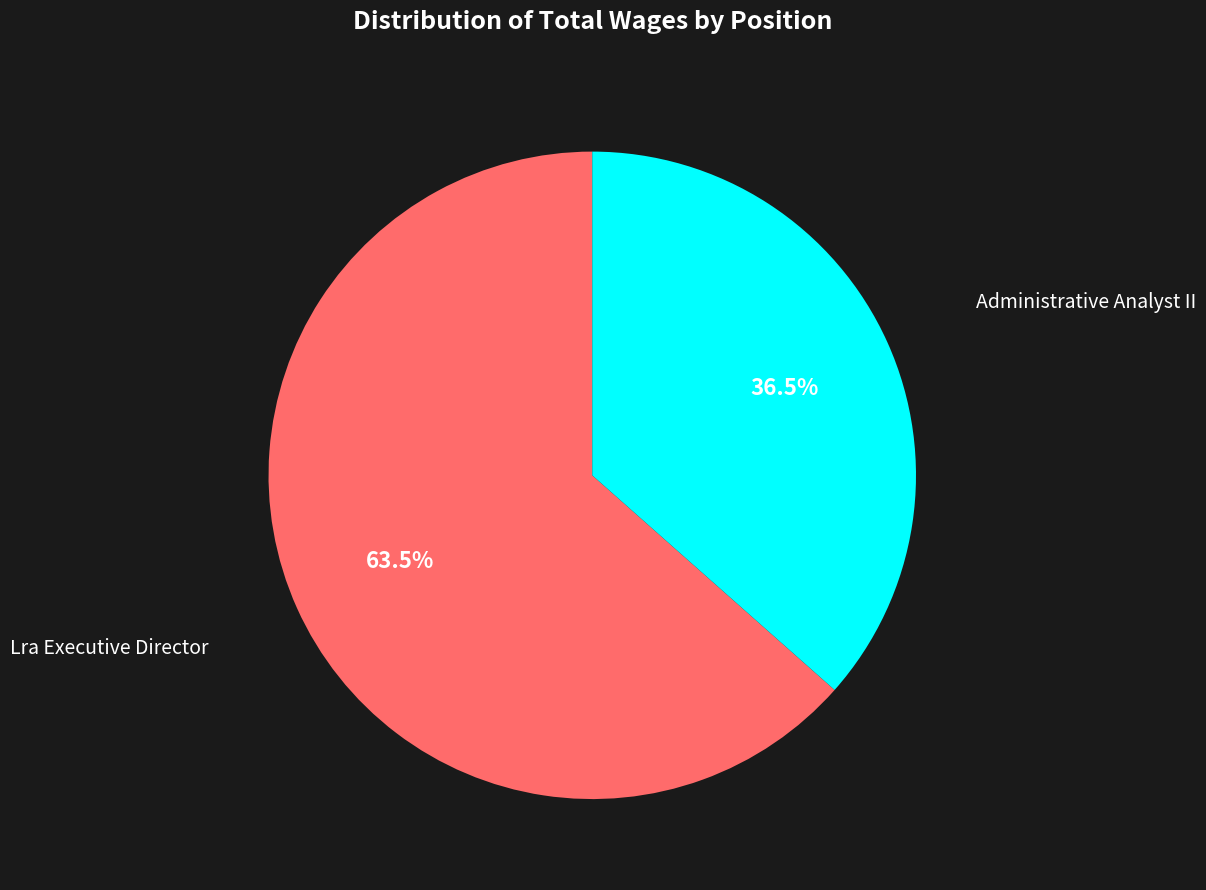

What is the majority slice?

Lra Executive Director